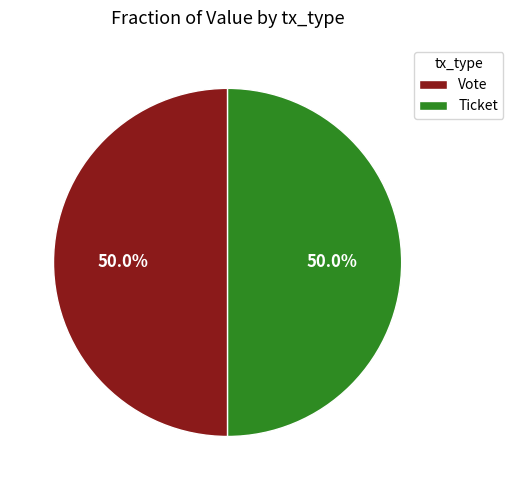

To the nearest percent, what is the average slice percentage?

50%